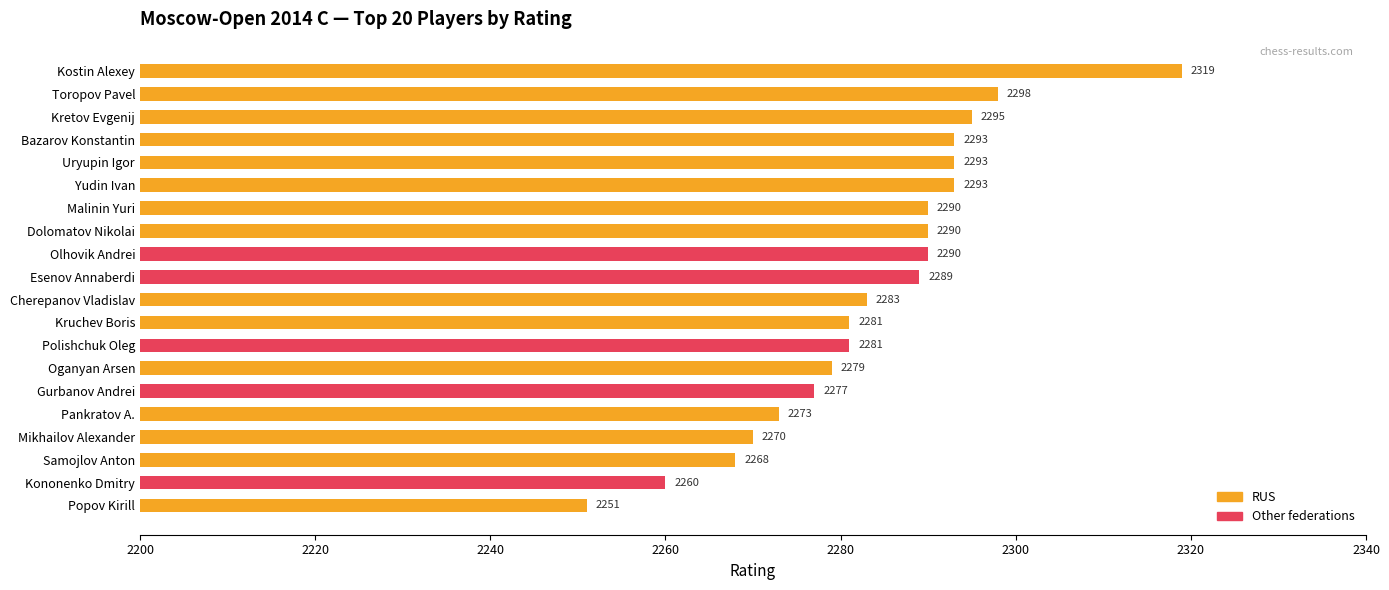

Reading top to bottom, list all the values displayed in this chart.

Kostin Alexey=2319	Toropov Pavel=2298	Kretov Evgenij=2295	Bazarov Konstantin=2293	Uryupin Igor=2293	Yudin Ivan=2293	Malinin Yuri=2290	Dolomatov Nikolai=2290	Olhovik Andrei=2290	Esenov Annaberdi=2289	Cherepanov Vladislav=2283	Kruchev Boris=2281	Polishchuk Oleg=2281	Oganyan Arsen=2279	Gurbanov Andrei=2277	Pankratov A.=2273	Mikhailov Alexander=2270	Samojlov Anton=2268	Kononenko Dmitry=2260	Popov Kirill=2251